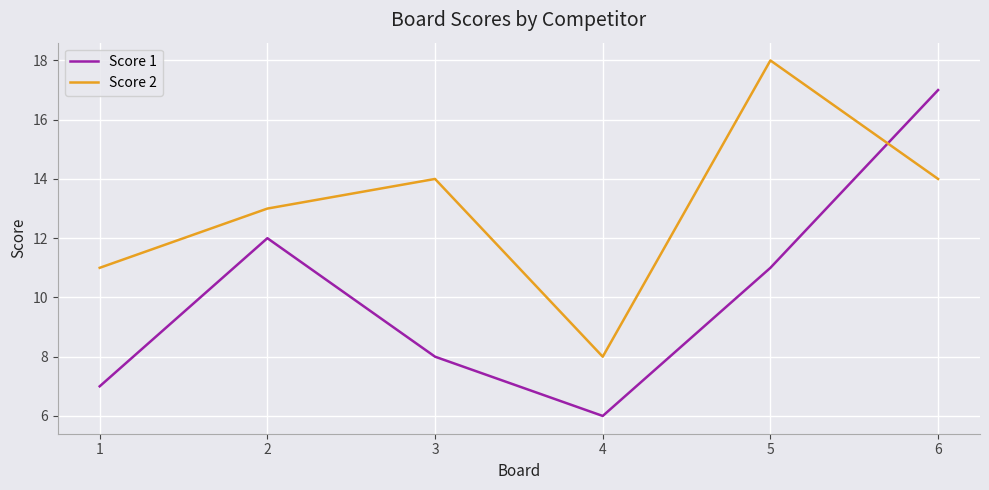

Which series ends up on top after the final intersection of Score 1 and Score 2?

Score 1